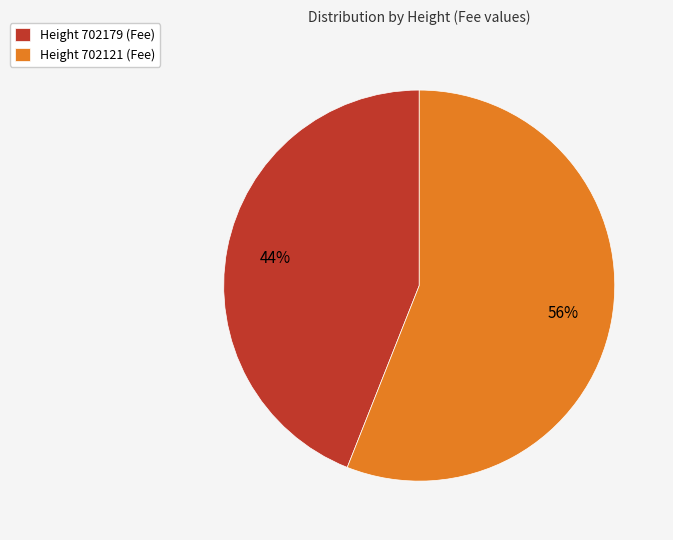

How many slices are in this pie chart?

2